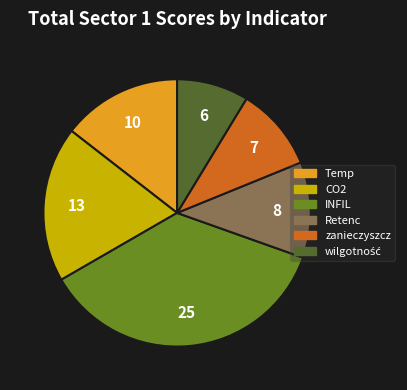

Do zanieczyszcz and Retenc together represent more than half of the pie?

No